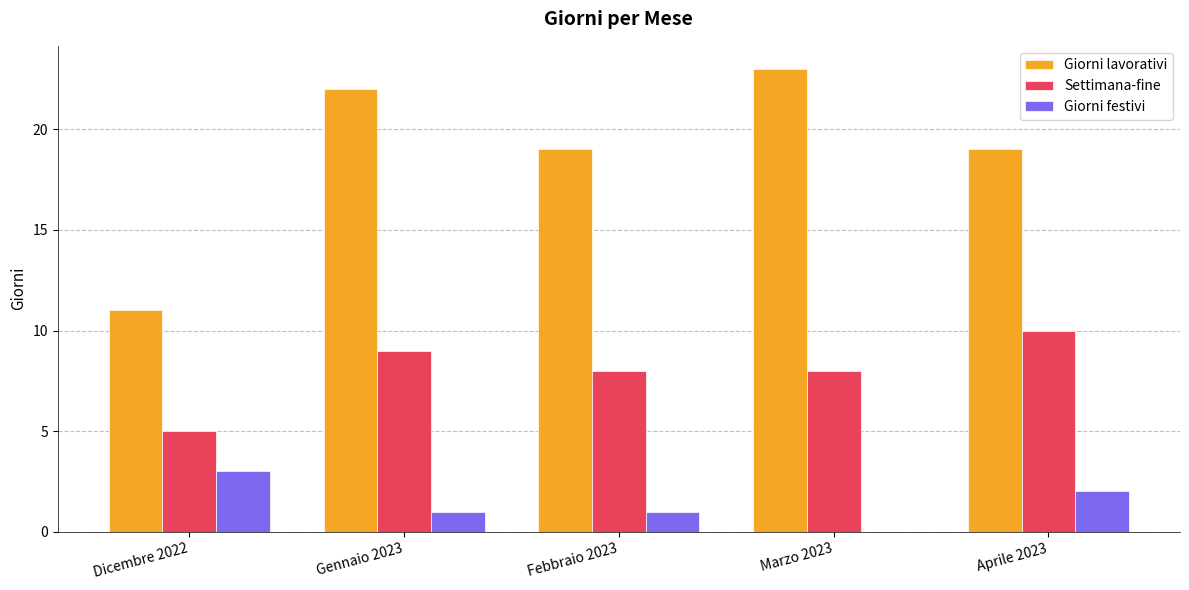

Are the bars horizontal?

No